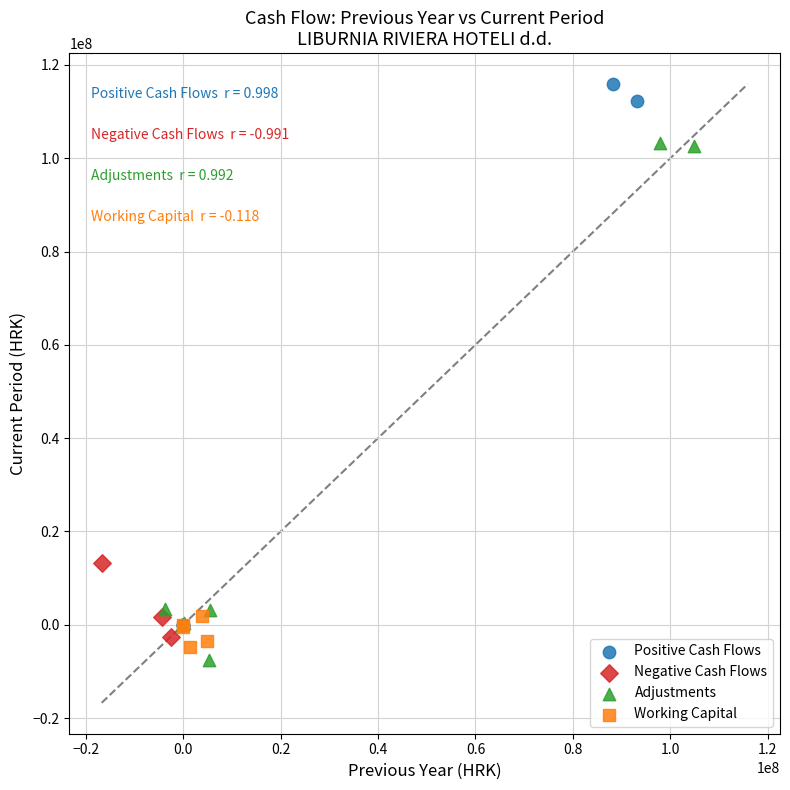

Which series reaches the maximum Y coordinate?

Positive Cash Flows